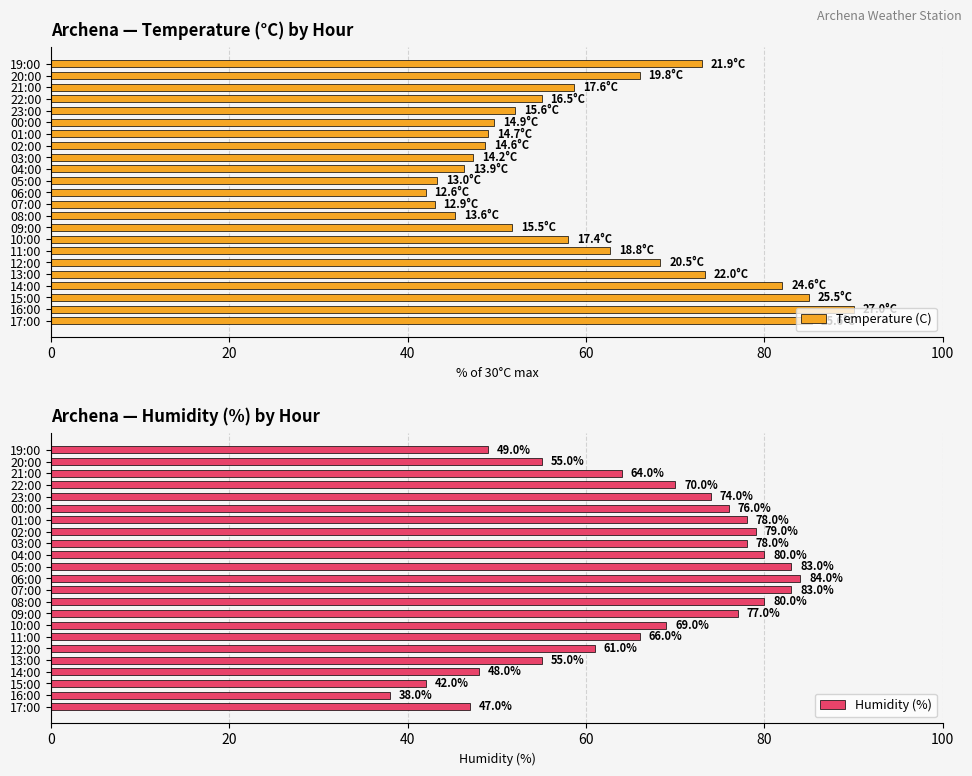

At which label does Temperature (C) reach its peak?

16:00